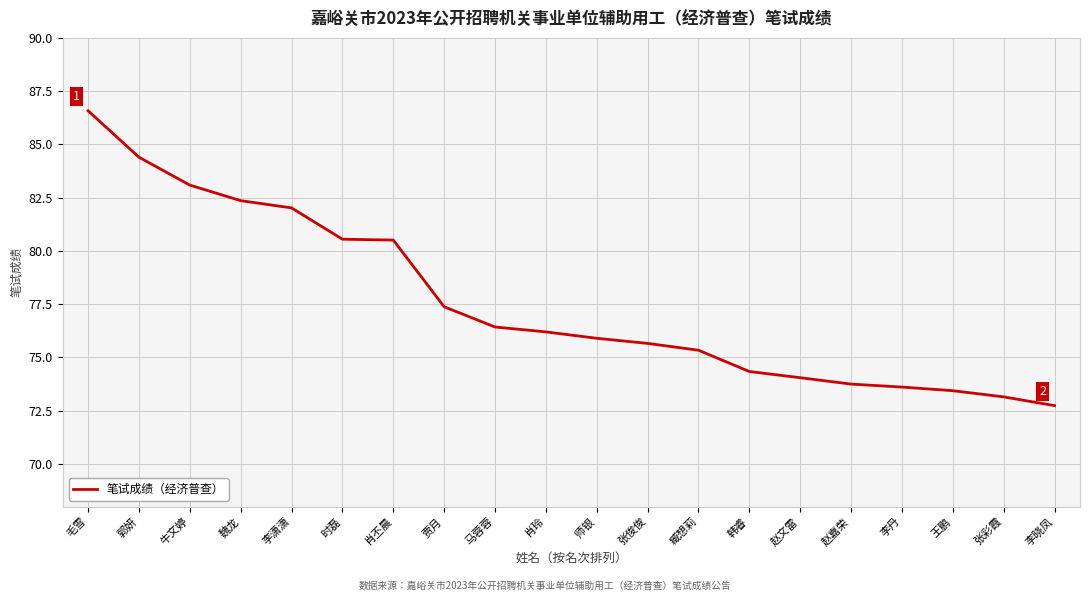

Is it true that the value at 臧想莉 is 75.3?

True